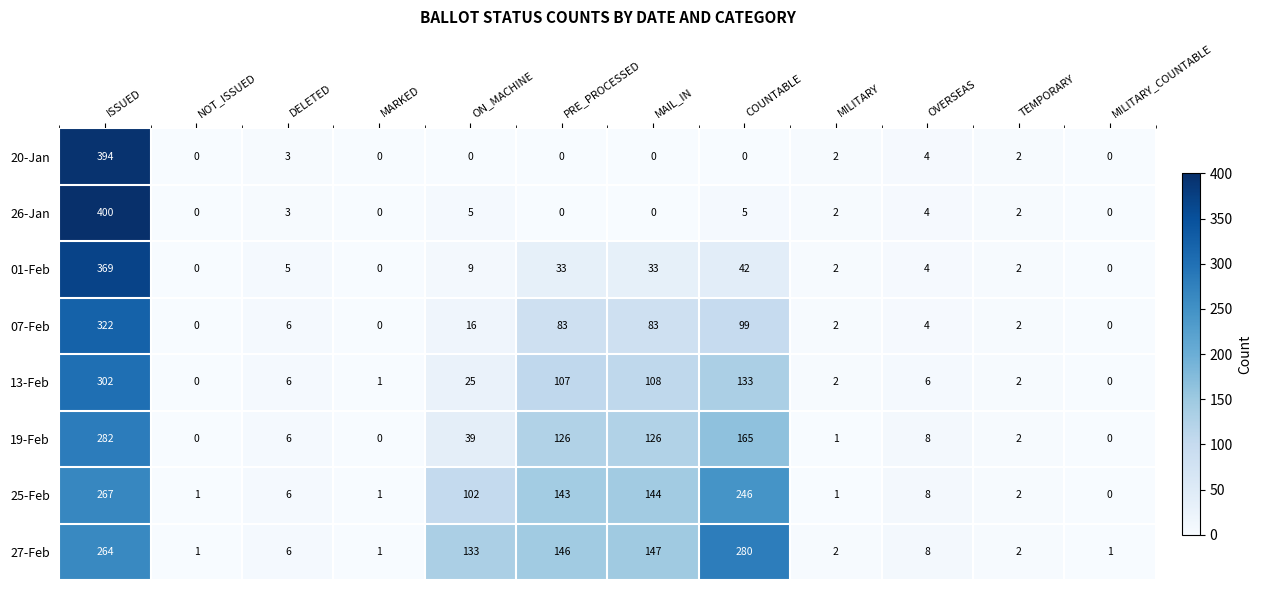

Is it true that 07-Feb equals 6 at OVERSEAS?

False